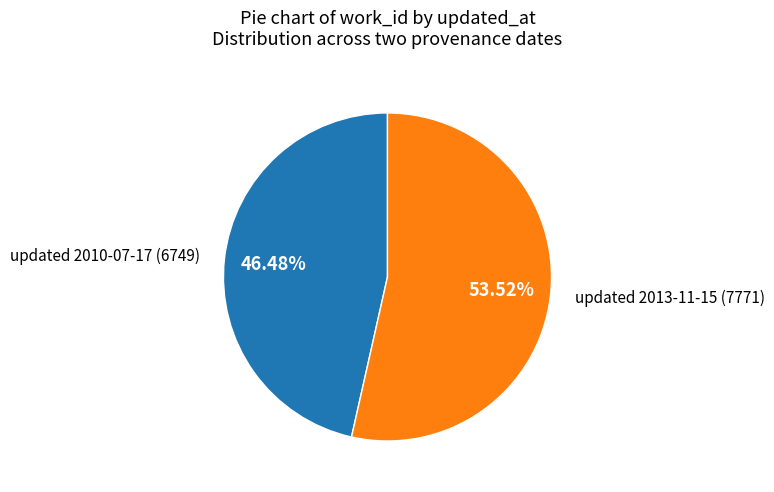

What is the majority slice?

updated 2013-11-15